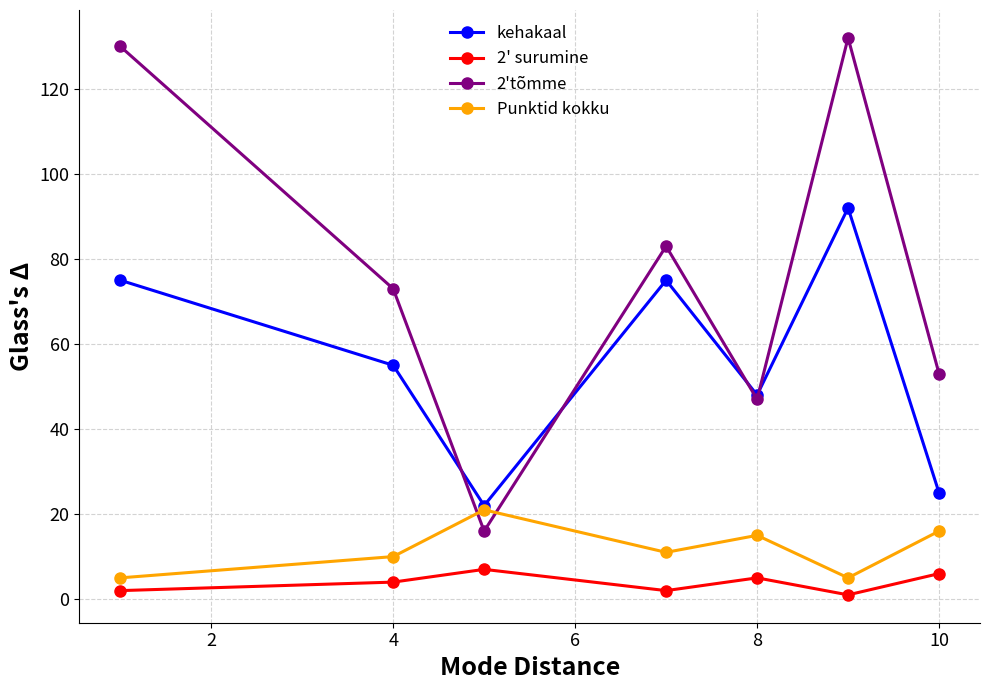

How many data points does each series have?

7